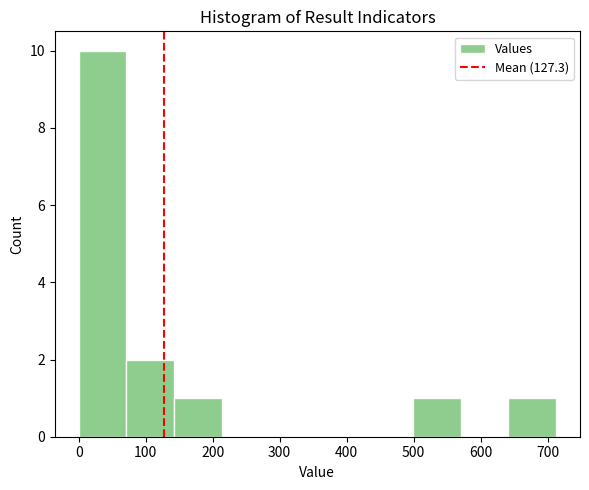

Reading left to right, list every bar in this chart as the range it spans on the x-axis followed by its height. Neither the bar edges nor the heights are printed on the chart, so give them approximately, as read against the axes.

0 to 70: 10
70 to 140: 2
140 to 210: 1
210 to 290: 0
290 to 360: 0
360 to 430: 0
430 to 500: 0
500 to 570: 1
570 to 640: 0
640 to 710: 1